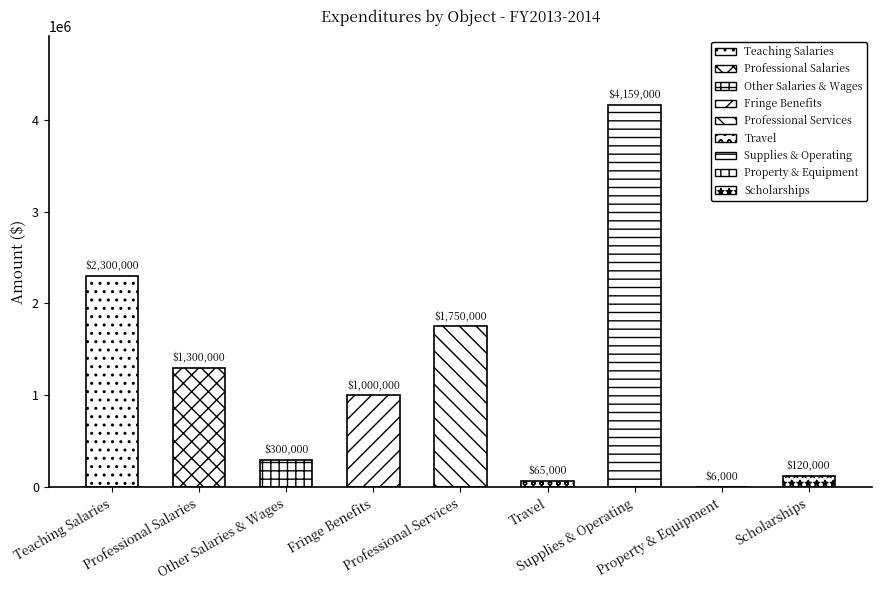

Rank the categories by value from lowest to highest.

Property & Equipment, Travel, Scholarships, Other Salaries & Wages, Fringe Benefits, Professional Salaries, Professional Services, Teaching Salaries, Supplies & Operating